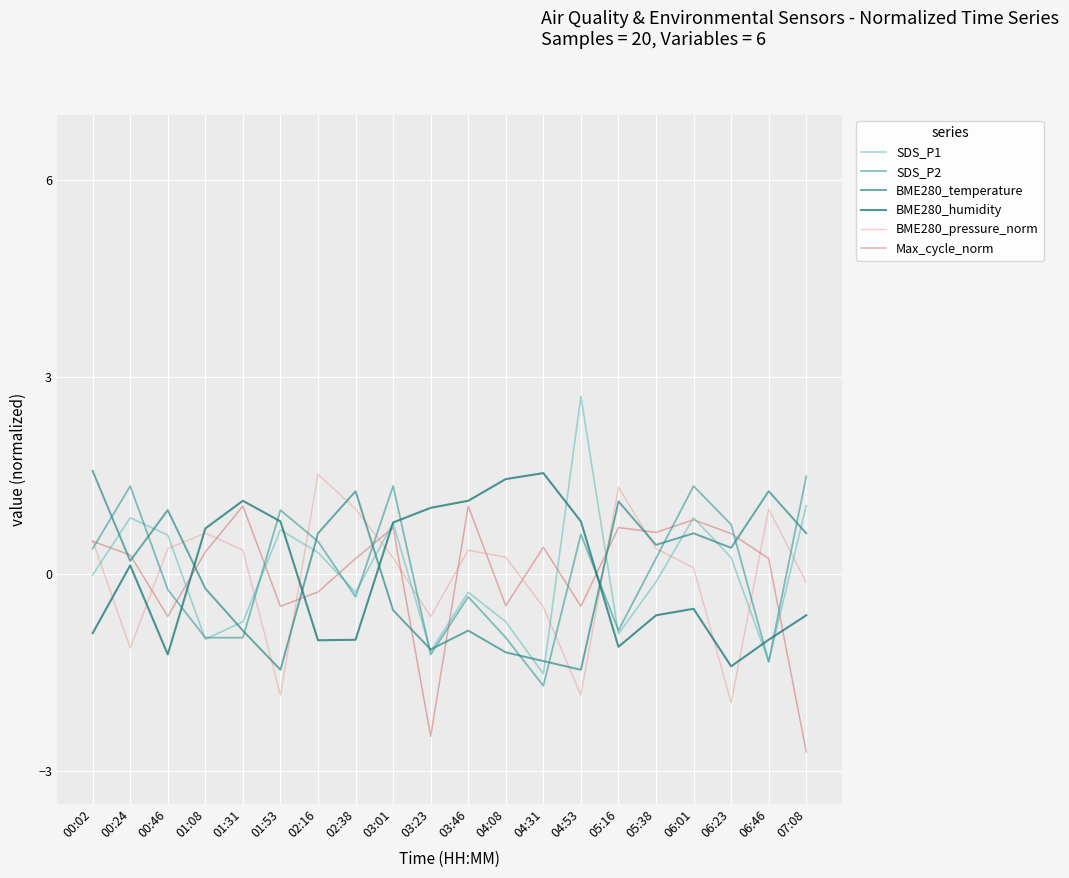

Between 00:02 and 05:38, which series saw the biggest shift?

BME280_temperature